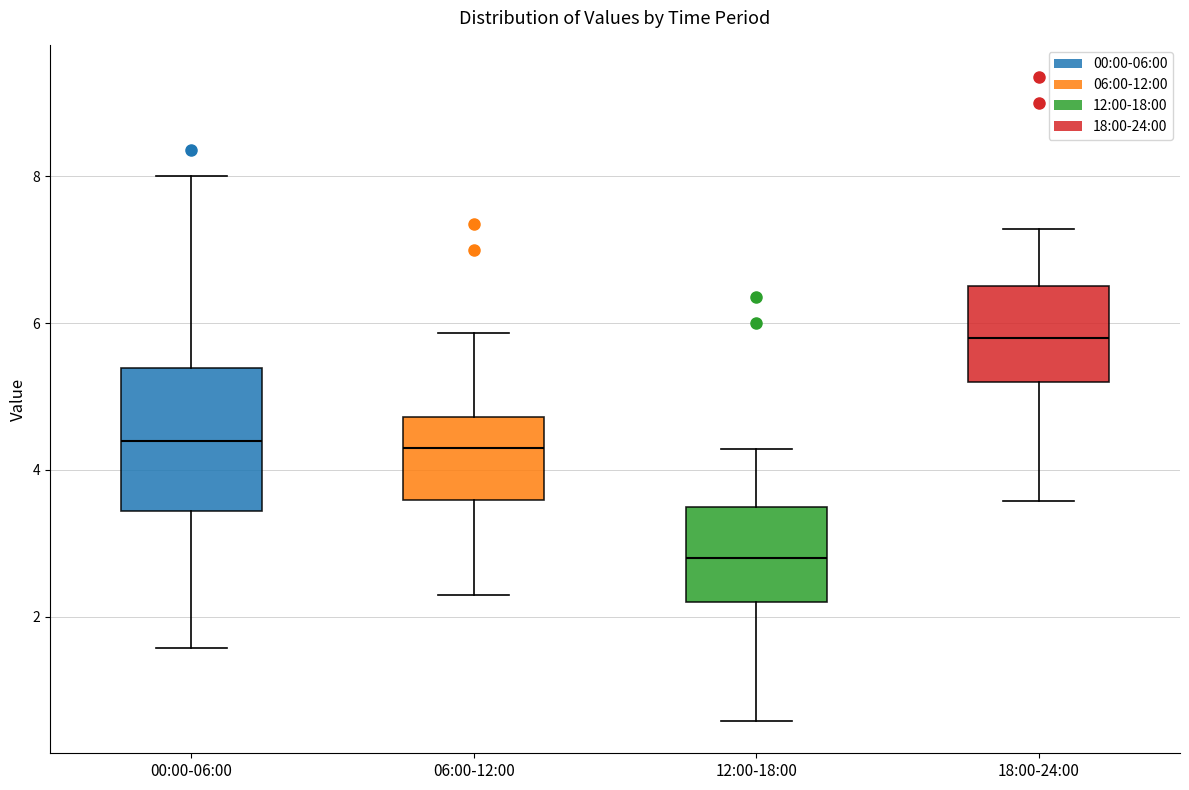

Which box is the tallest, from its lower edge to its upper edge?

00:00-06:00